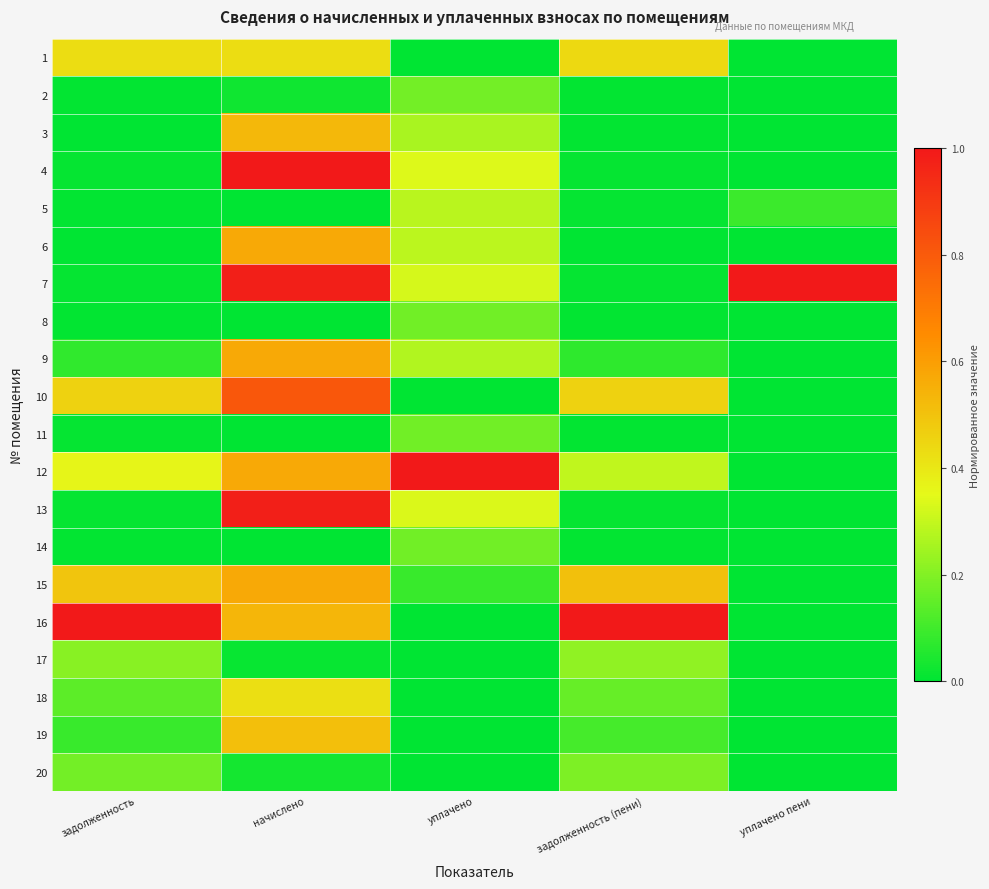

Reading left to right, transcribe all the data shown in this chart.

1: задолженность=0.4	начислено=0.4	уплачено=0.0	задолженность (пени)=0.4	уплачено пени=0.0
2: задолженность=0.0	начислено=0.0	уплачено=0.2	задолженность (пени)=0.0	уплачено пени=0.0
3: задолженность=0.0	начислено=0.5	уплачено=0.3	задолженность (пени)=0.0	уплачено пени=0.0
4: задолженность=0.0	начислено=1.0	уплачено=0.3	задолженность (пени)=0.0	уплачено пени=0.0
5: задолженность=0.0	начислено=0.0	уплачено=0.3	задолженность (пени)=0.0	уплачено пени=0.1
6: задолженность=0.0	начислено=0.6	уплачено=0.3	задолженность (пени)=0.0	уплачено пени=0.0
7: задолженность=0.0	начислено=1.0	уплачено=0.3	задолженность (пени)=0.0	уплачено пени=1.0
8: задолженность=0.0	начислено=0.0	уплачено=0.2	задолженность (пени)=0.0	уплачено пени=0.0
9: задолженность=0.1	начислено=0.6	уплачено=0.3	задолженность (пени)=0.1	уплачено пени=0.0
10: задолженность=0.5	начислено=0.8	уплачено=0.0	задолженность (пени)=0.5	уплачено пени=0.0
11: задолженность=0.0	начислено=0.0	уплачено=0.2	задолженность (пени)=0.0	уплачено пени=0.0
12: задолженность=0.4	начислено=0.6	уплачено=1.0	задолженность (пени)=0.3	уплачено пени=0.0
13: задолженность=0.0	начислено=1.0	уплачено=0.3	задолженность (пени)=0.0	уплачено пени=0.0
14: задолженность=0.0	начислено=0.0	уплачено=0.2	задолженность (пени)=0.0	уплачено пени=0.0
15: задолженность=0.5	начислено=0.6	уплачено=0.1	задолженность (пени)=0.5	уплачено пени=0.0
16: задолженность=1.0	начислено=0.5	уплачено=0.0	задолженность (пени)=1.0	уплачено пени=0.0
17: задолженность=0.2	начислено=0.0	уплачено=0.0	задолженность (пени)=0.2	уплачено пени=0.0
18: задолженность=0.1	начислено=0.4	уплачено=0.0	задолженность (пени)=0.2	уплачено пени=0.0
19: задолженность=0.1	начислено=0.5	уплачено=0.0	задолженность (пени)=0.1	уплачено пени=0.0
20: задолженность=0.2	начислено=0.0	уплачено=0.0	задолженность (пени)=0.2	уплачено пени=0.0